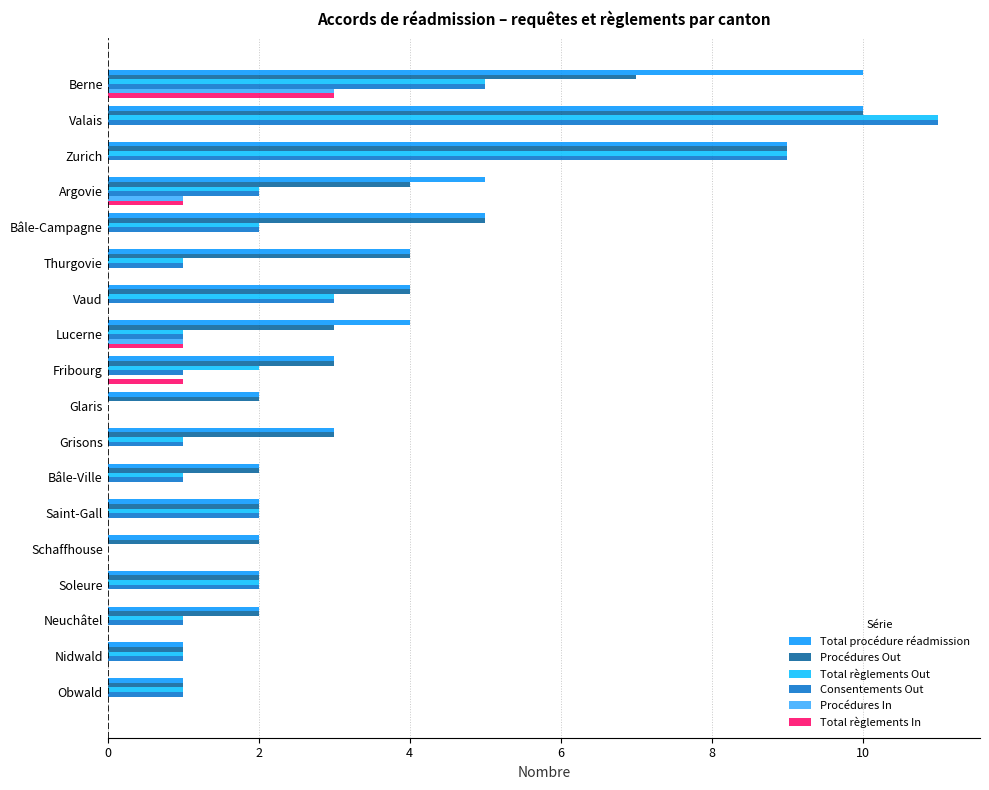

Is it true that Consentements Out equals 19 at Valais?

False